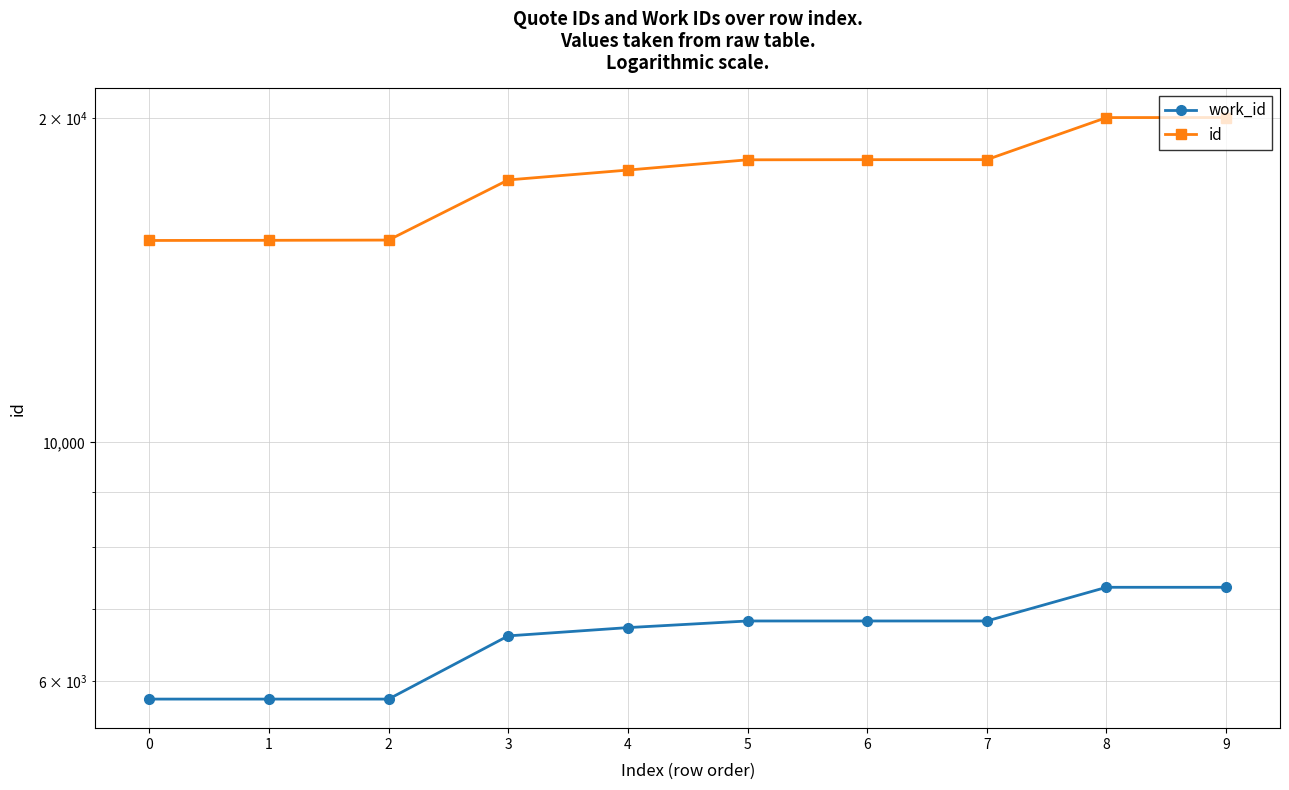

List the series in order of their overall mean, lowest first.

work_id, id